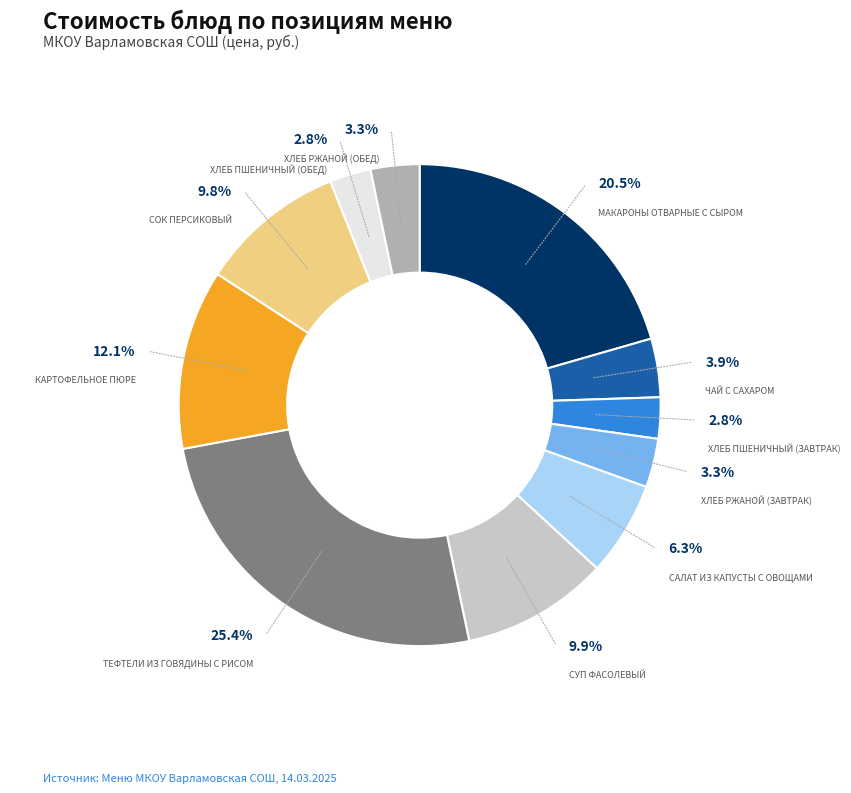

Does any single category account for the majority?

No